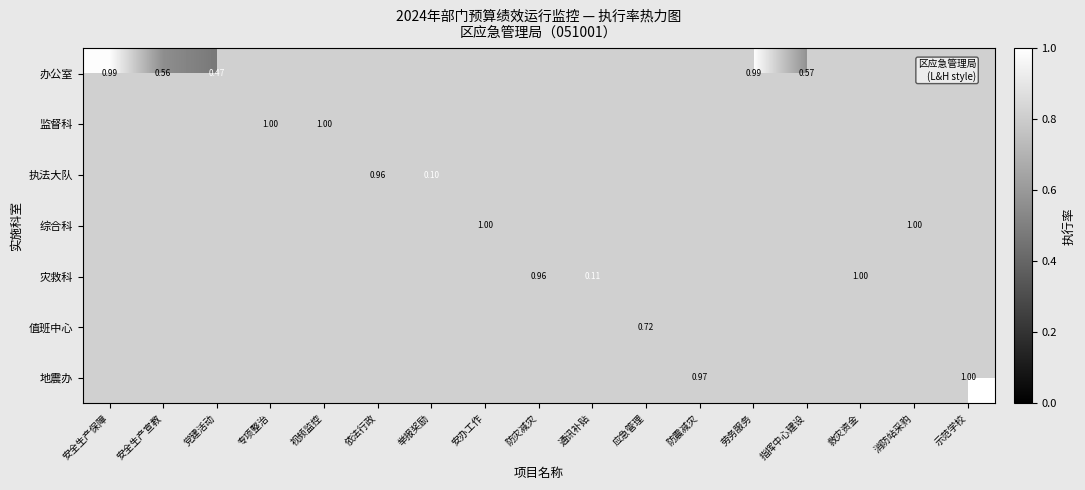

The 执法大队 series shows 1.7 at 依法行政. True or false?

False